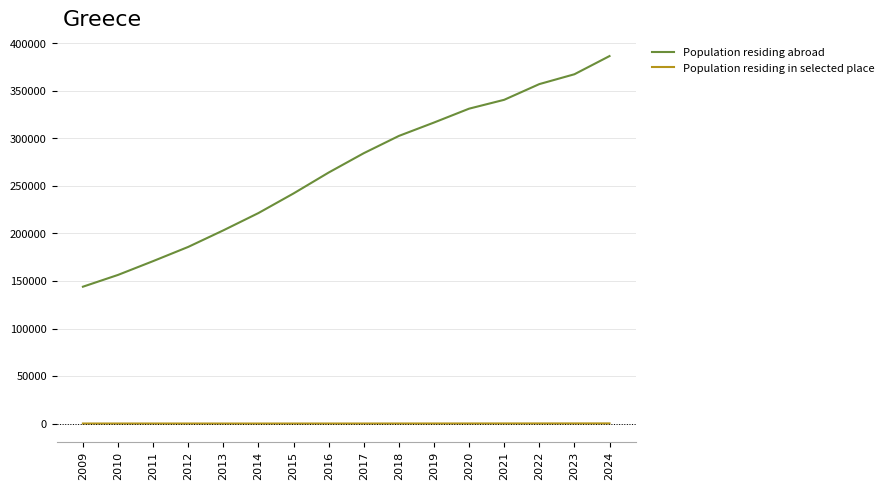

What is the difference between the second highest and minimum values in the Population residing abroad series?

223365